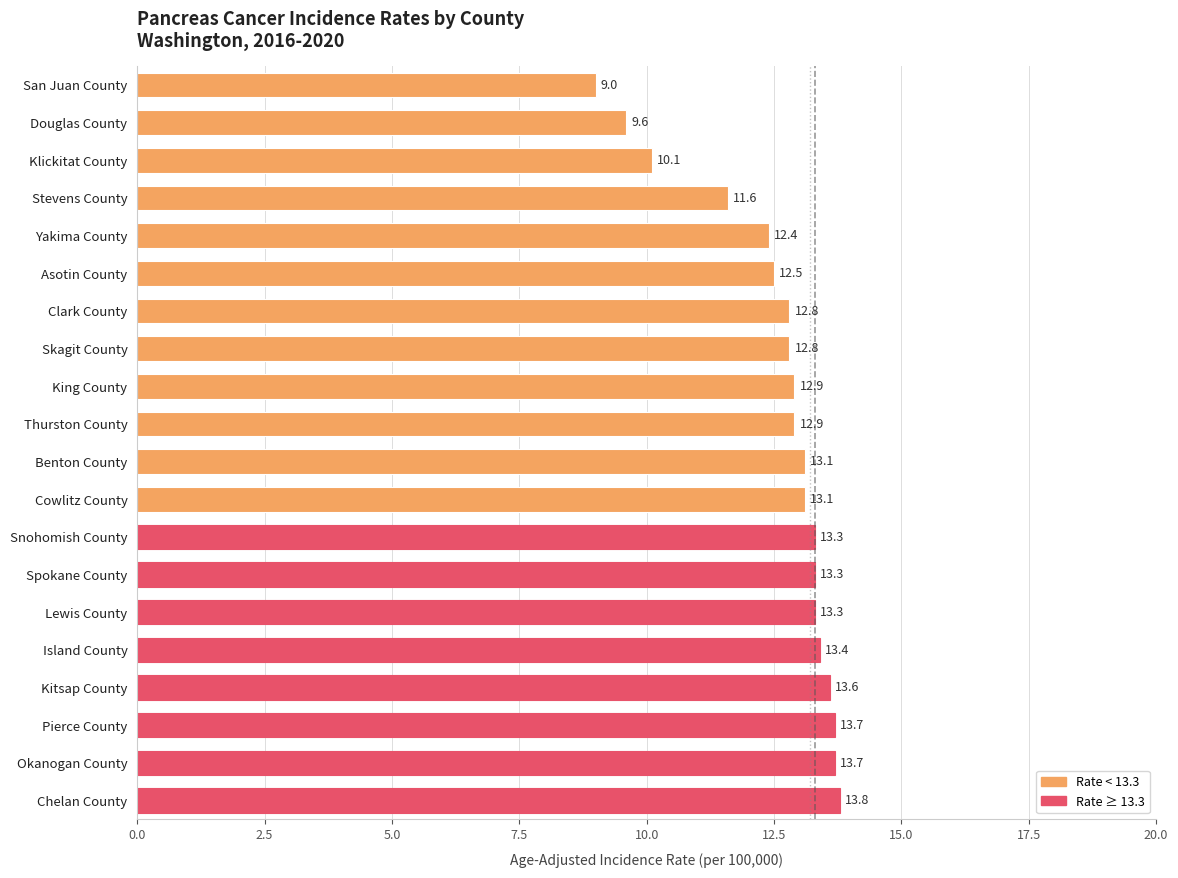

The chart shows a value of 16.5 at Douglas County. True or false?

False